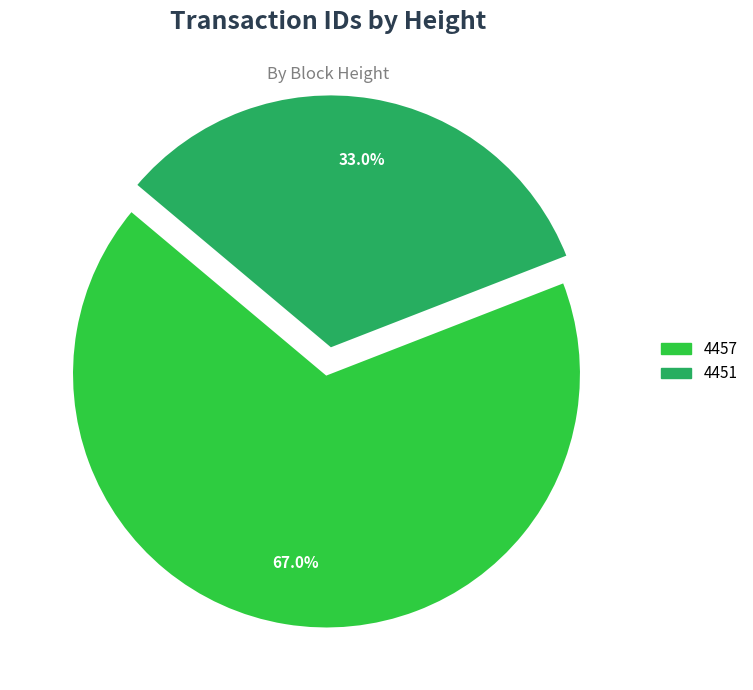

Between 4457 and 4451, which is larger?

4457